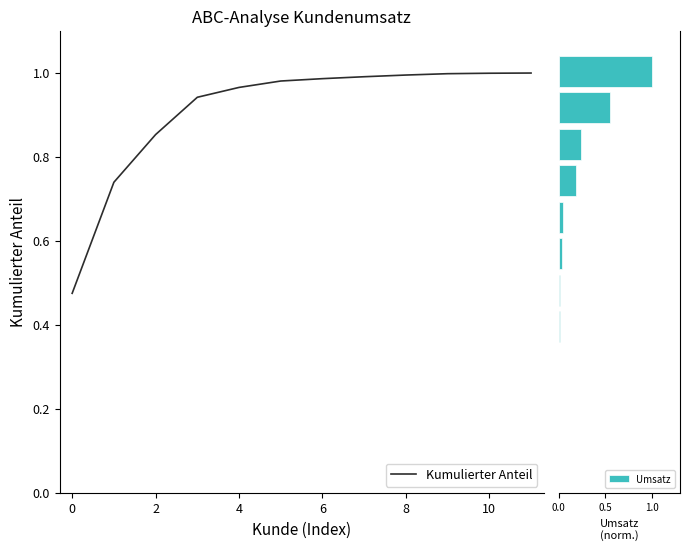

What is the difference between the maximum and second lowest values in the Kumulierter Anteil series?

0.3